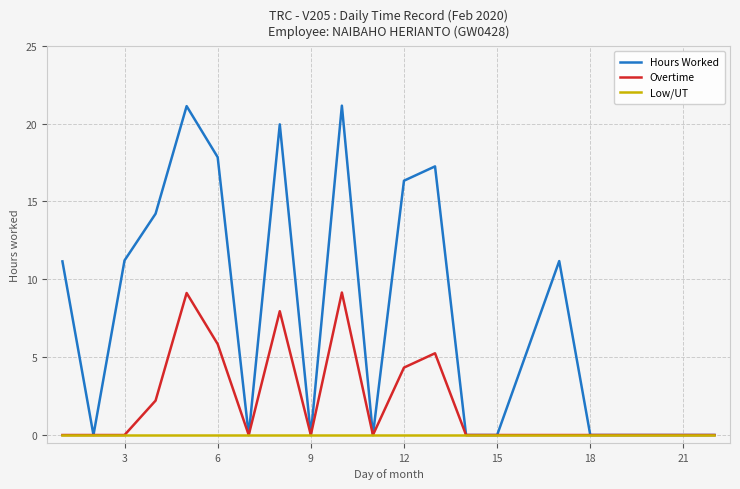

Which series has the largest range (max minus min)?

Hours Worked